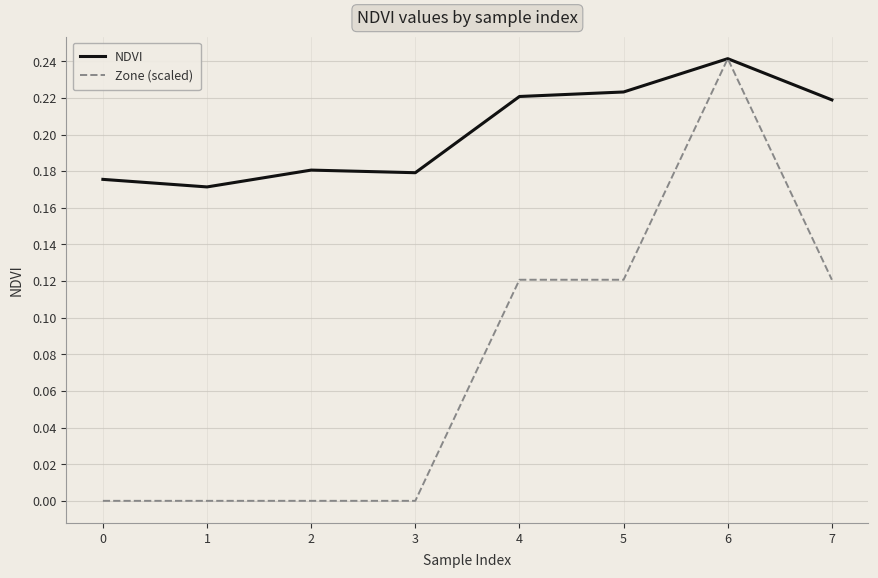

What is the sum of all Zone (scaled) values?

0.6